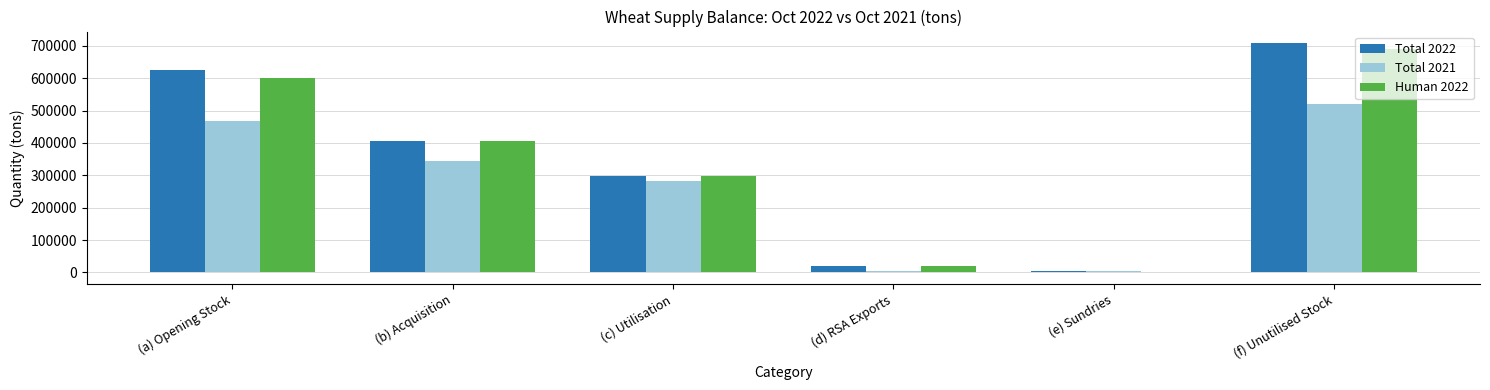

Which series has the largest total across all categories?

Total 2022